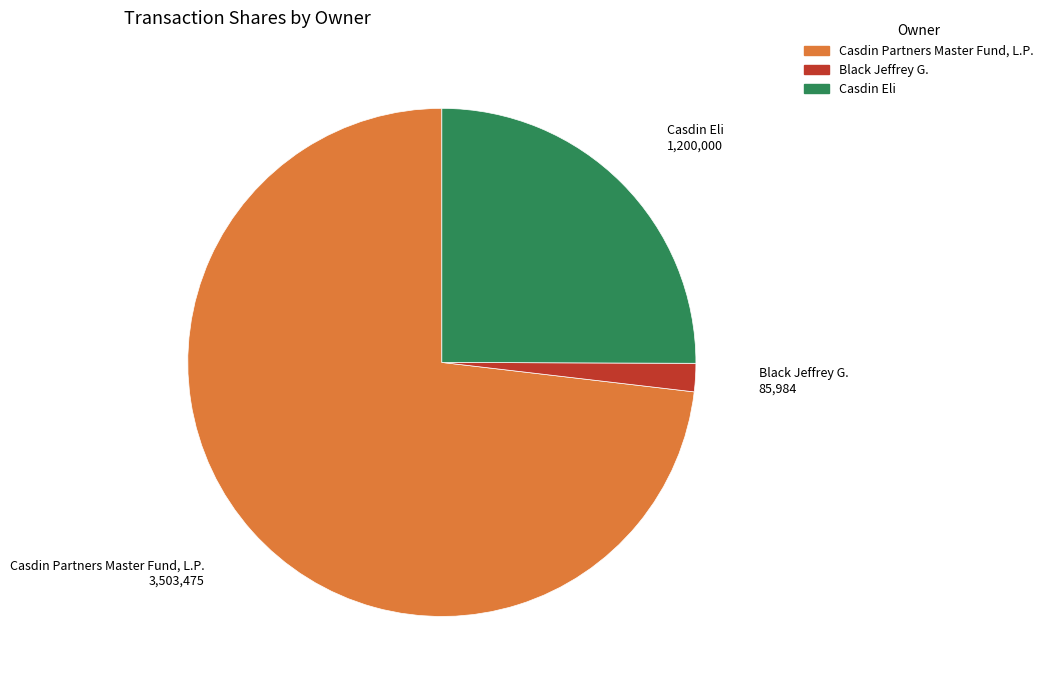

Does Casdin Partners Master Fund, L.P. account for over 50% of the chart?

Yes